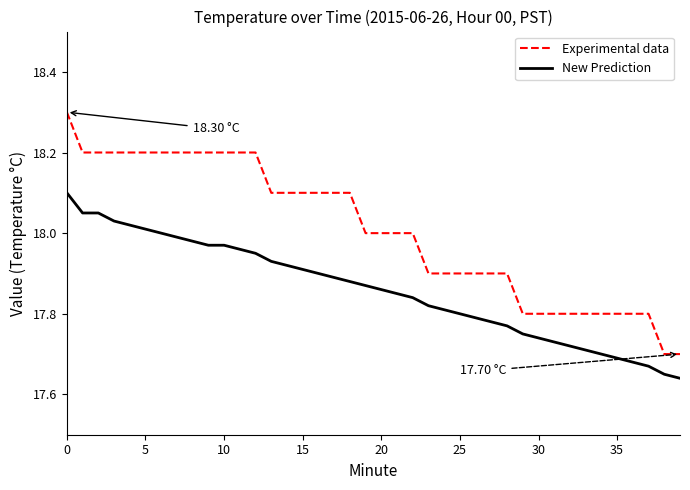

Which series has the largest range (max minus min)?

Experimental data